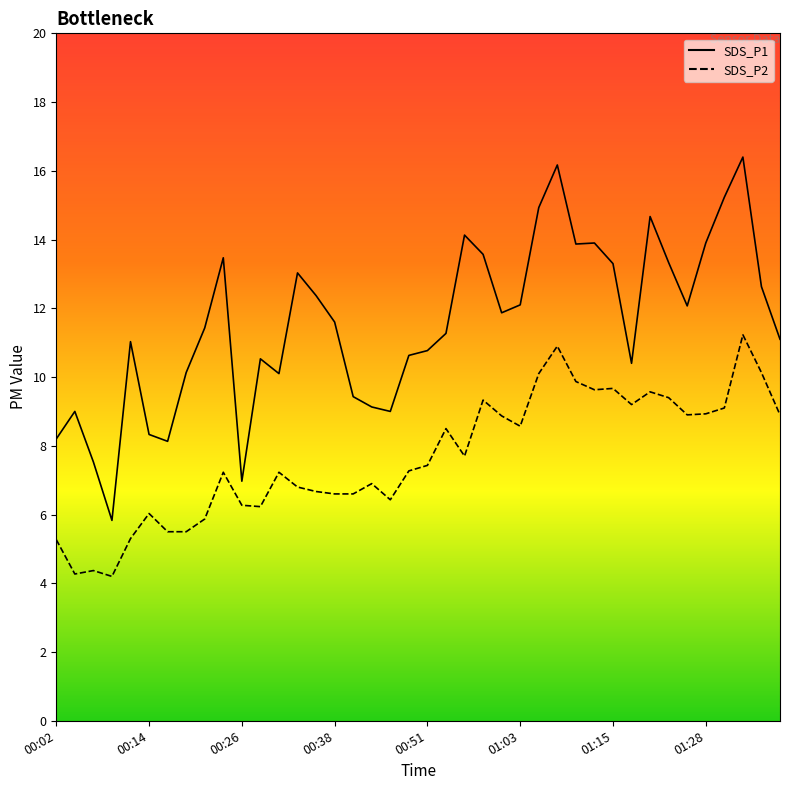

True or false: SDS_P2 and SDS_P1 cross at least once.

False